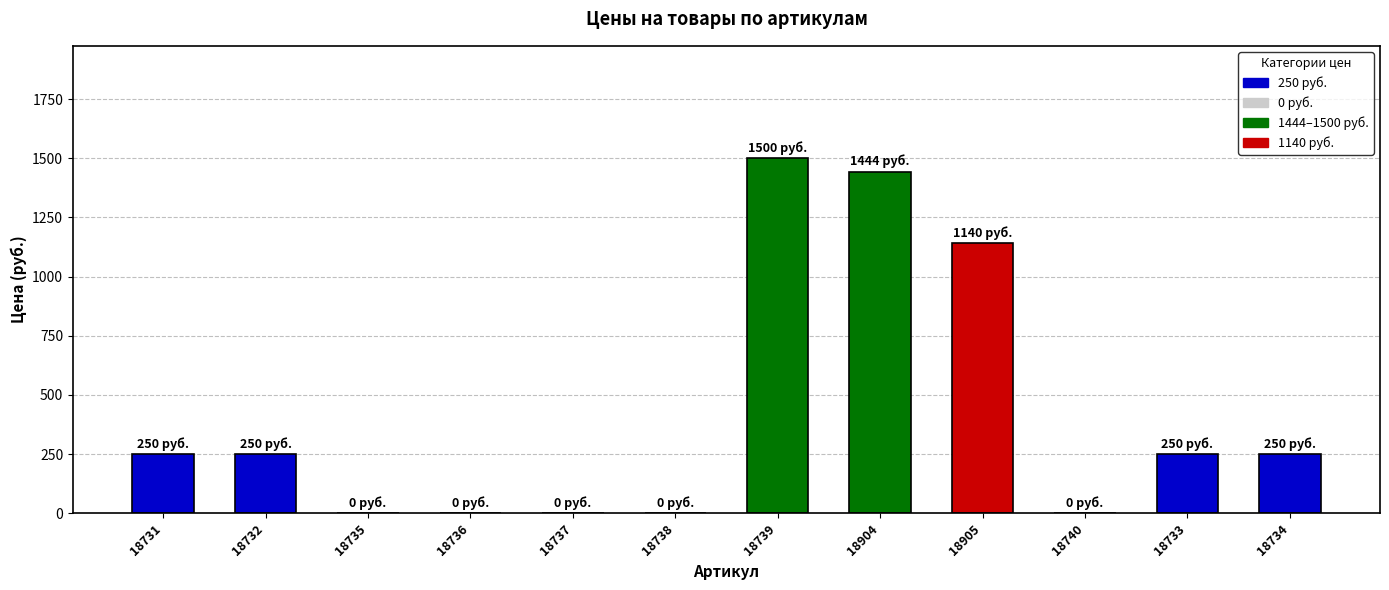

What is the sum of all values?

5084